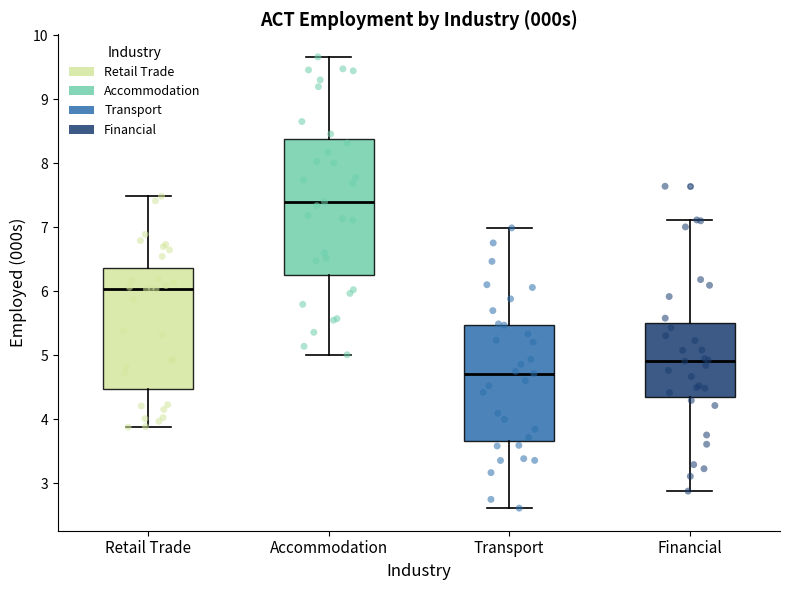

Which box is the tallest, from its lower edge to its upper edge?

Accommodation